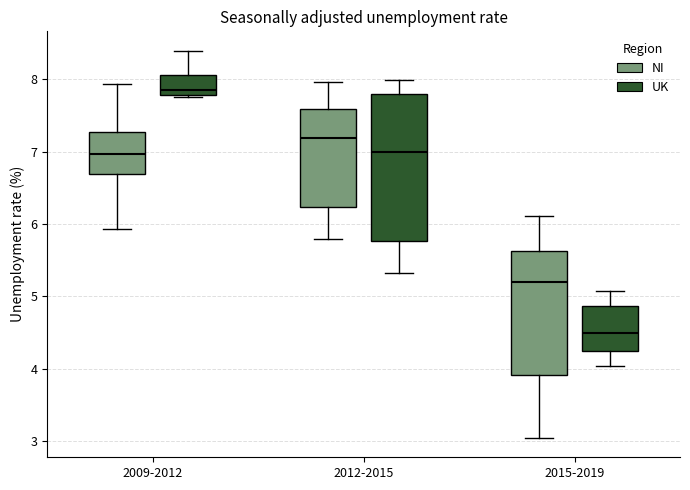

Comparing the boxes themselves (not the whiskers), which one is the tallest?

2012-2015 (UK)